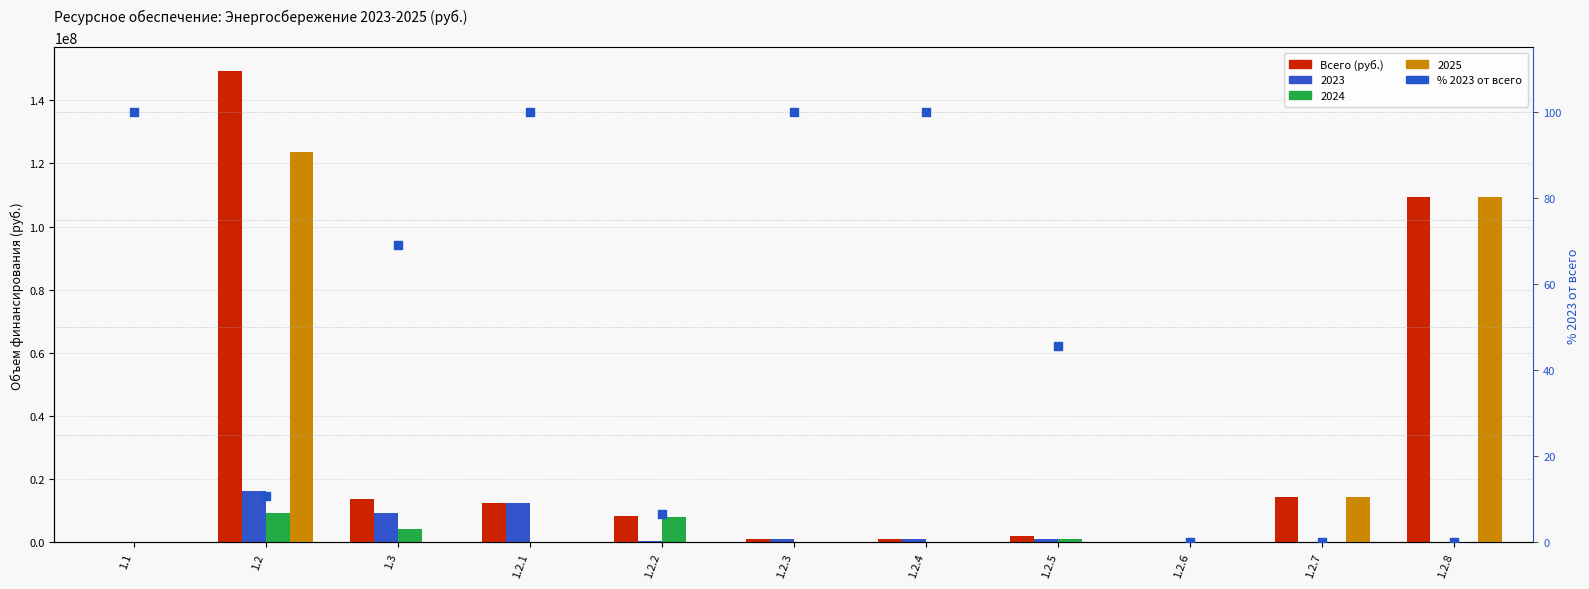

Which series reaches the maximum Y coordinate?

Всего (руб.)